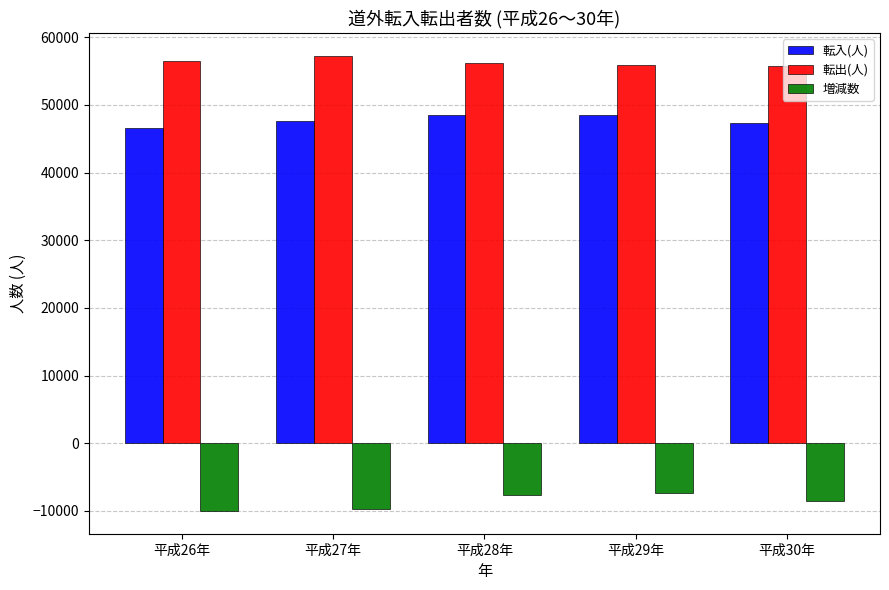

What is the difference between the highest and lowest values at 平成28年?

63986